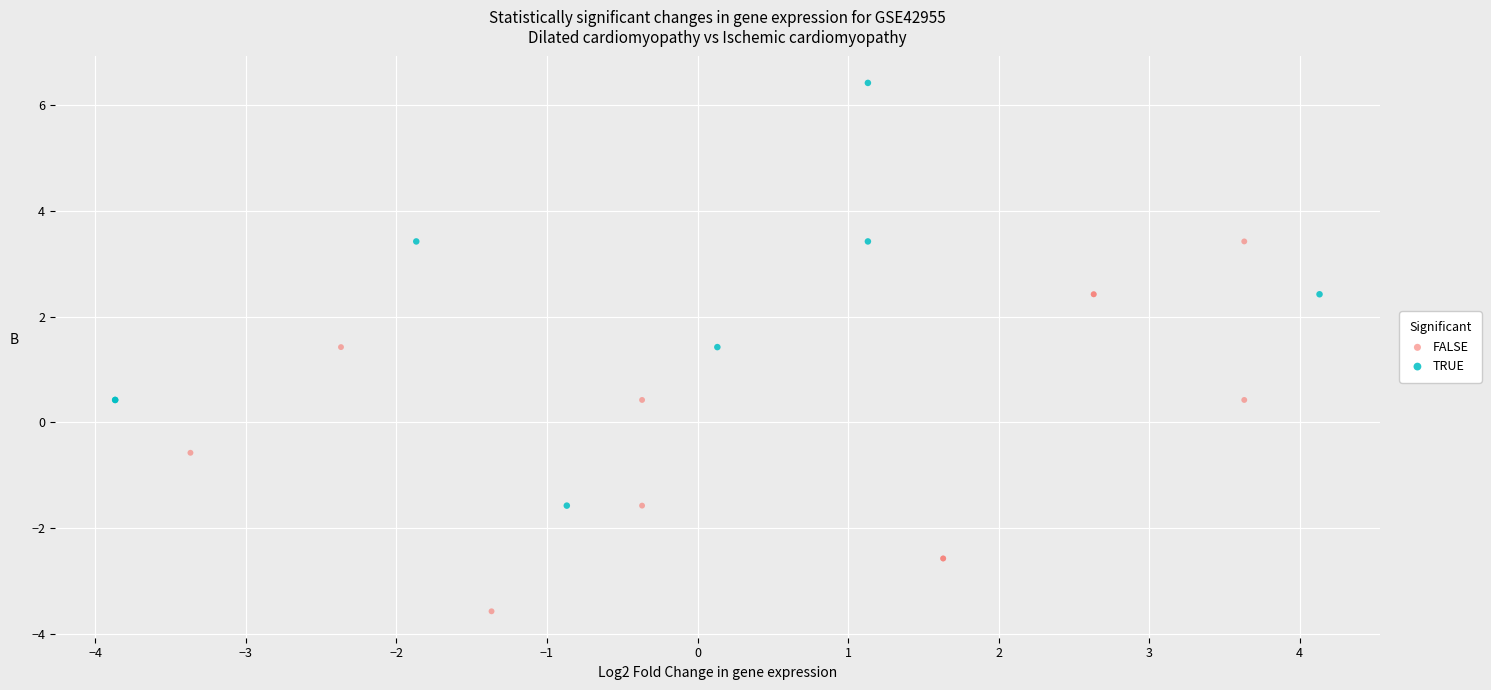

Which series contains the lowest Y value?

FALSE